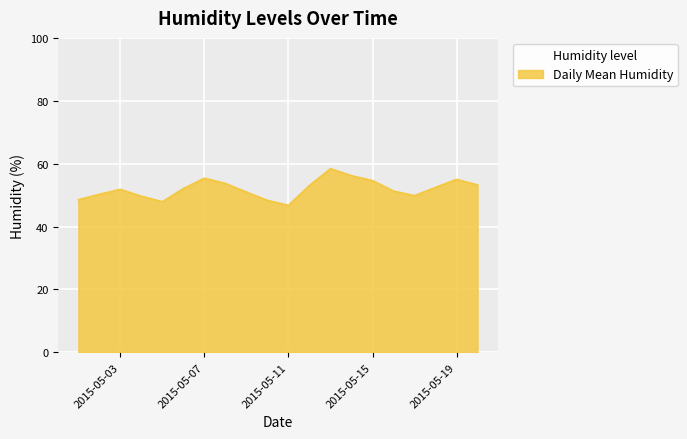

How many categories are shown in the chart?

20